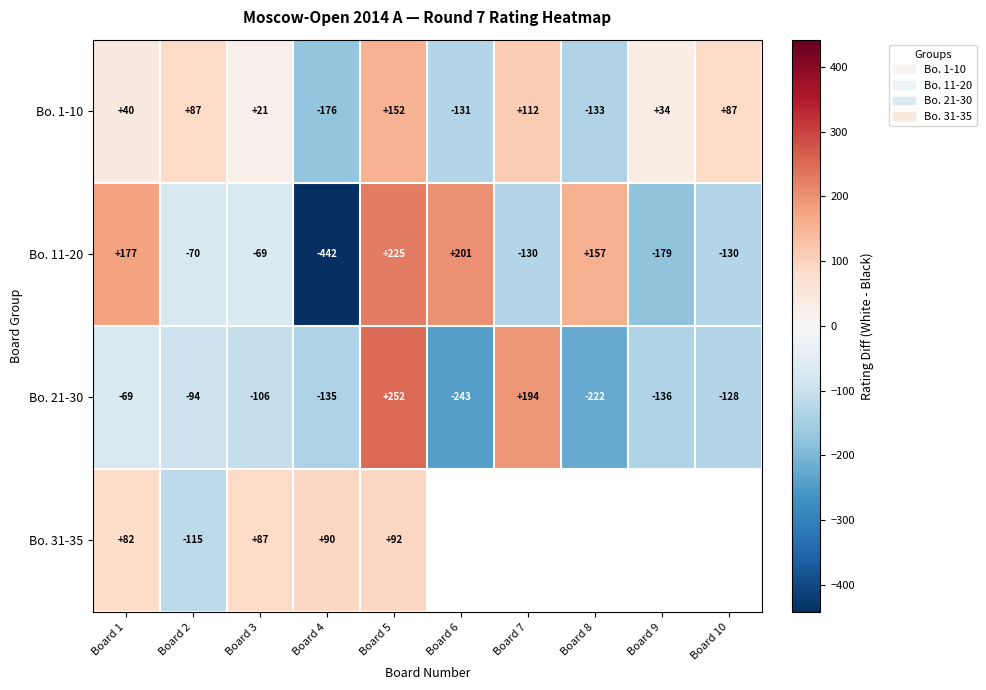

What is the total value across all series at Board 4?

-663